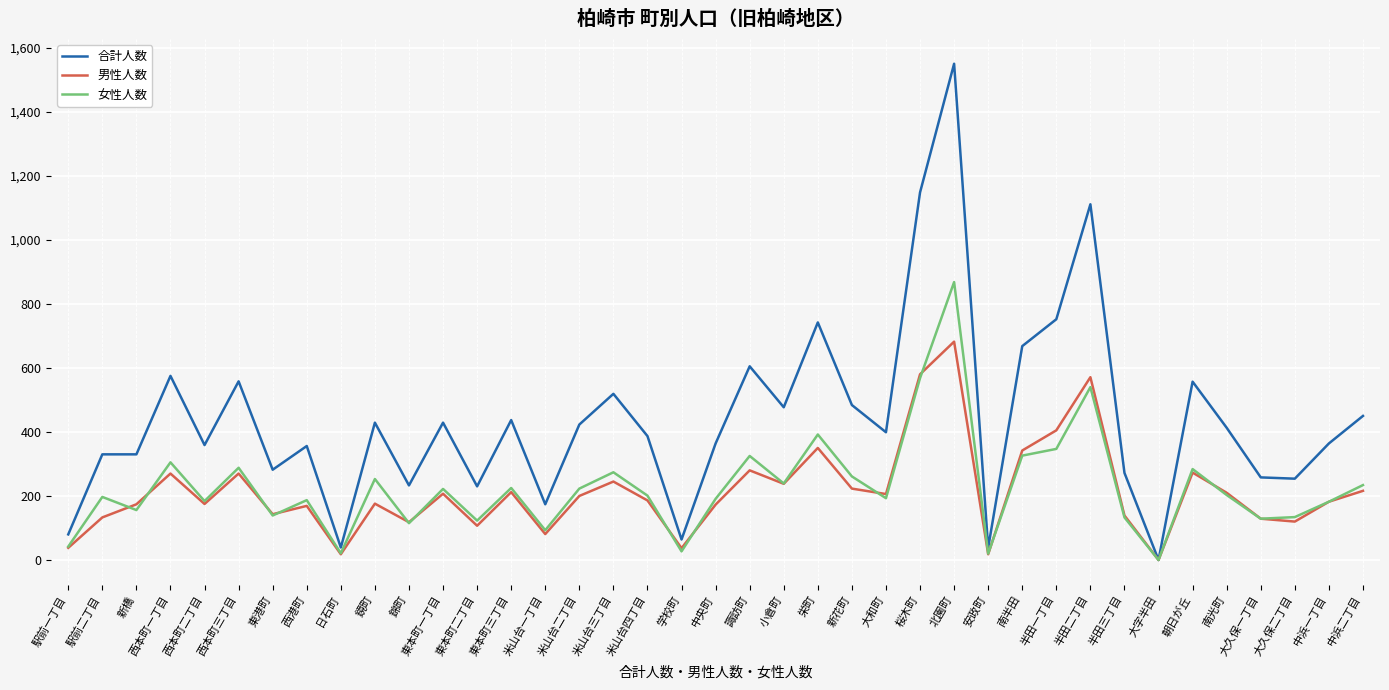

True or false: 男性人数 has more than 1 points higher than both neighbors.

True